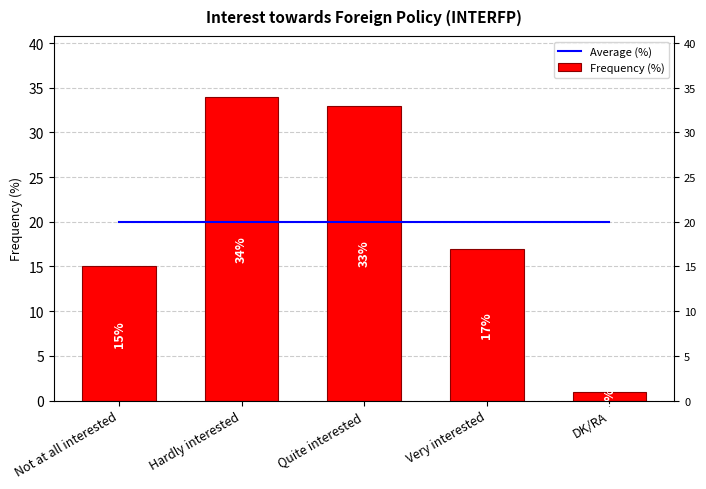

Reading right to left, transcribe all the data shown in this chart.

Average (%): 20	20	20	20	20
Frequency (%): 1	17	33	34	15